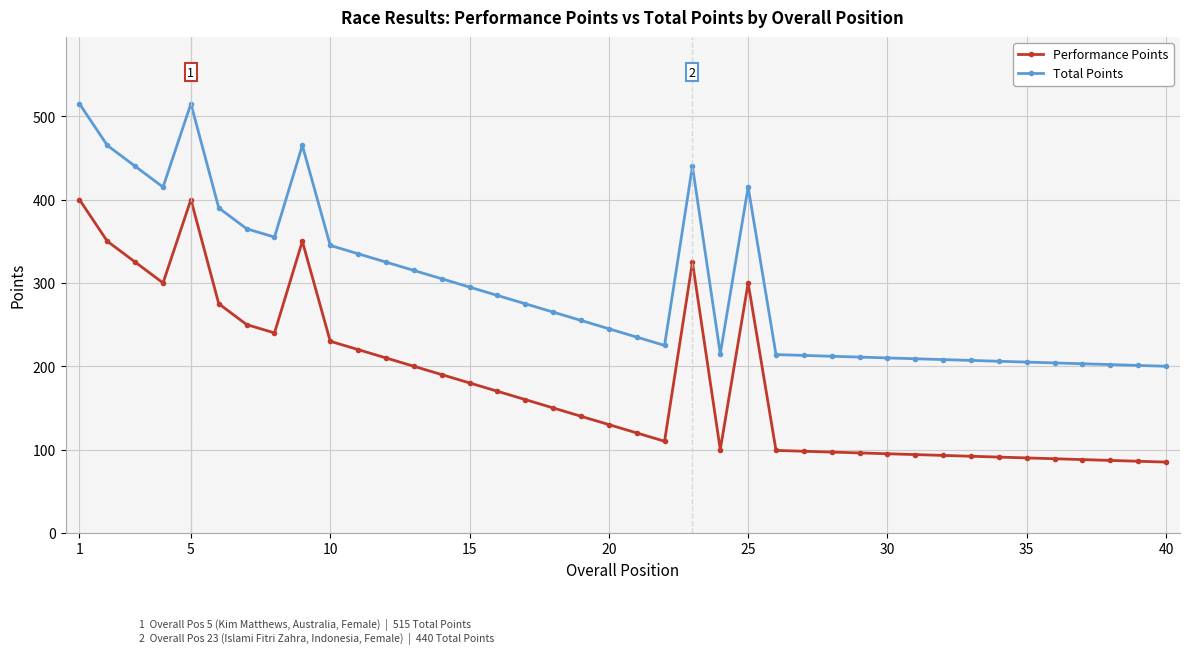

True or false: Performance Points and Total Points intersect in this chart.

False